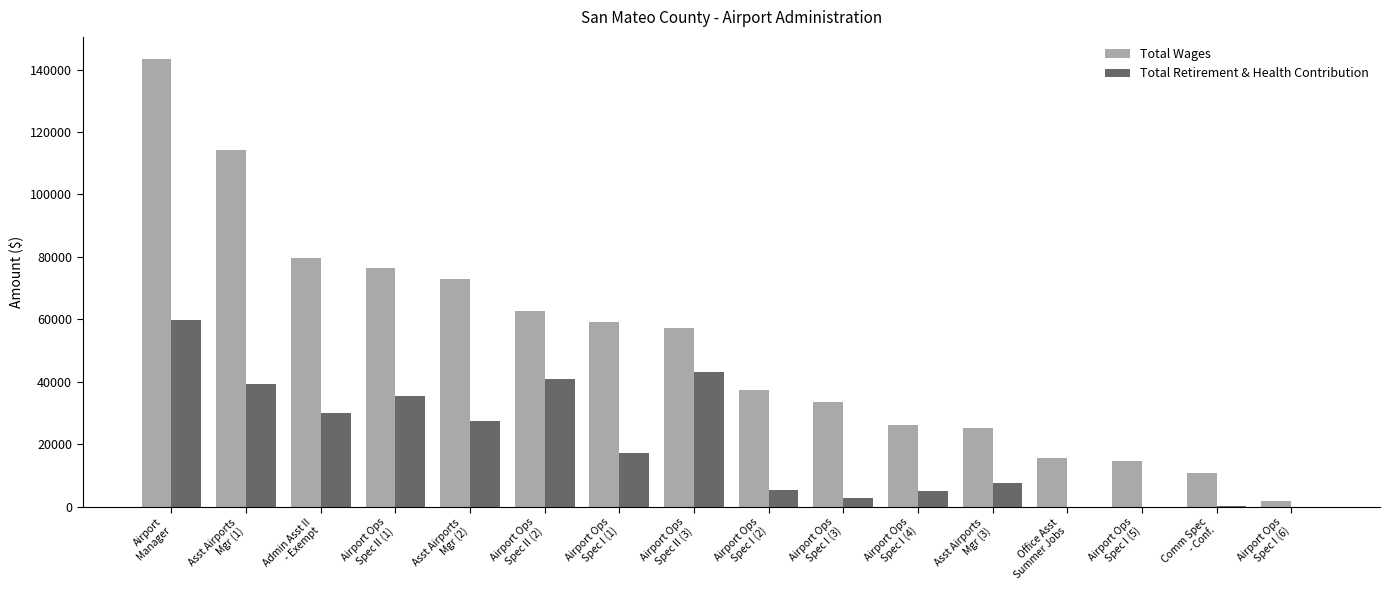

What is the maximum value for Total Wages?

143317